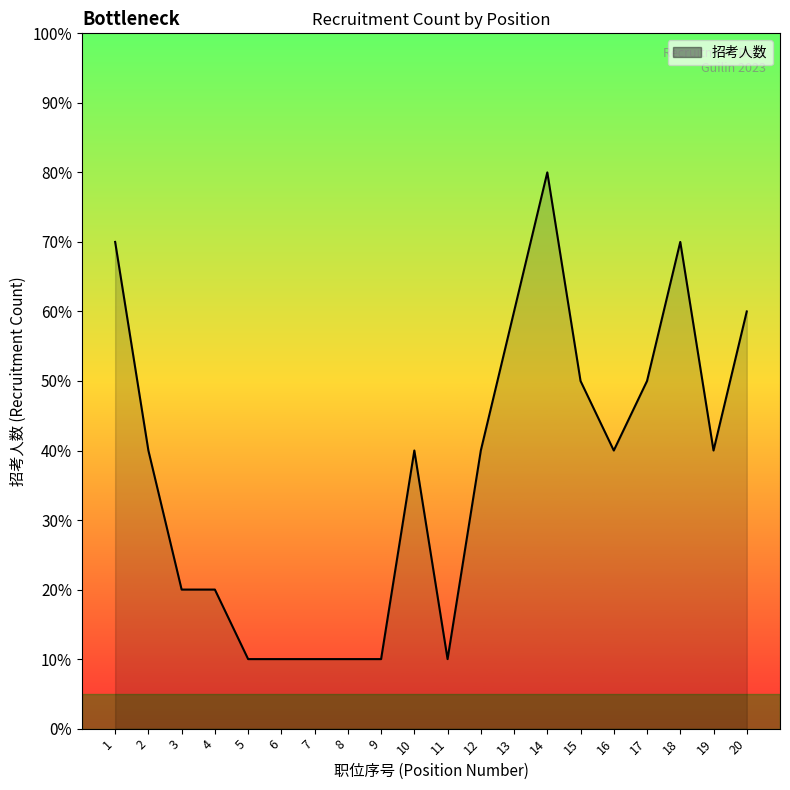

What is the difference between the maximum and second lowest values?

7